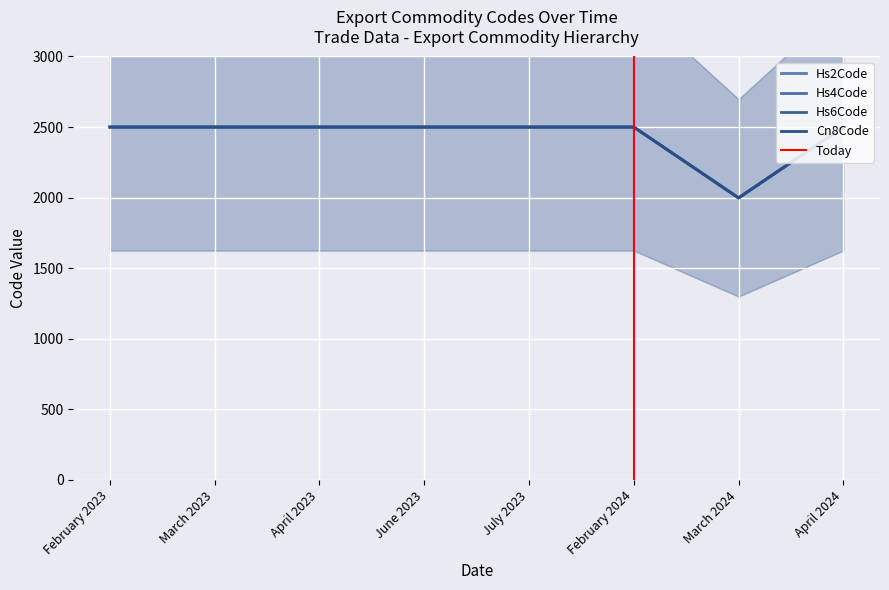

Which series has the largest total across all categories?

Hs2Code